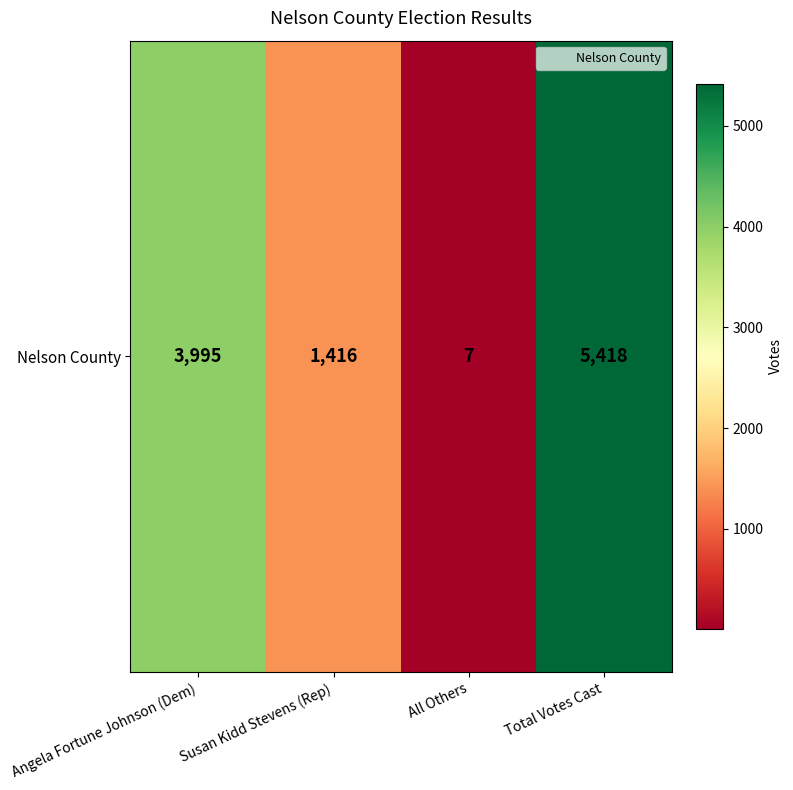

What is the sum of the values at All Others and Total Votes Cast?

5425